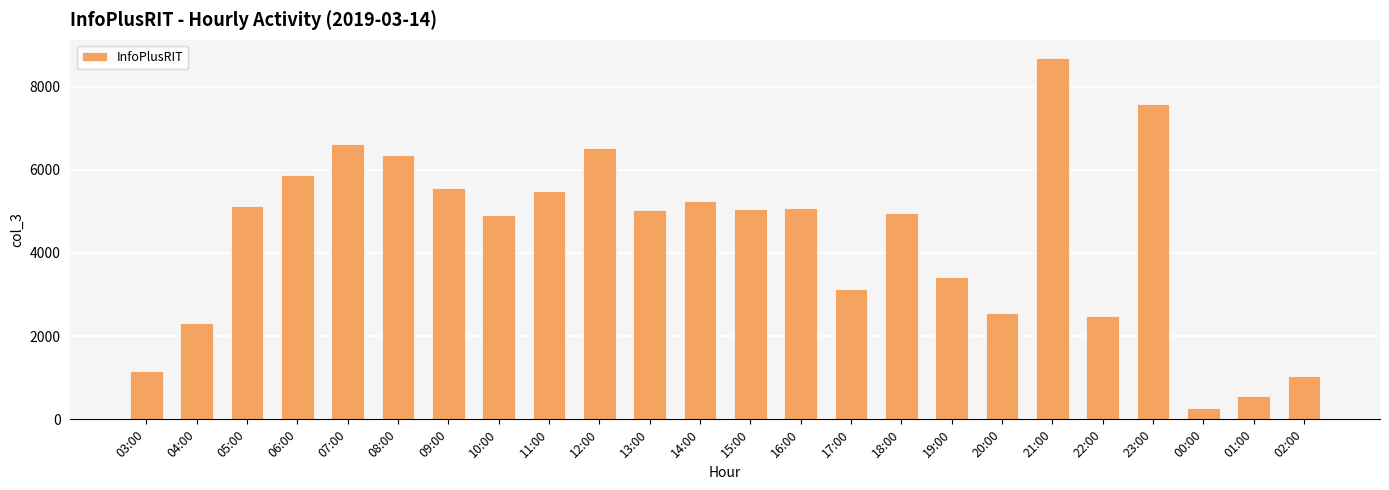

What is the change in value from 09:00 to 20:00?

-2998